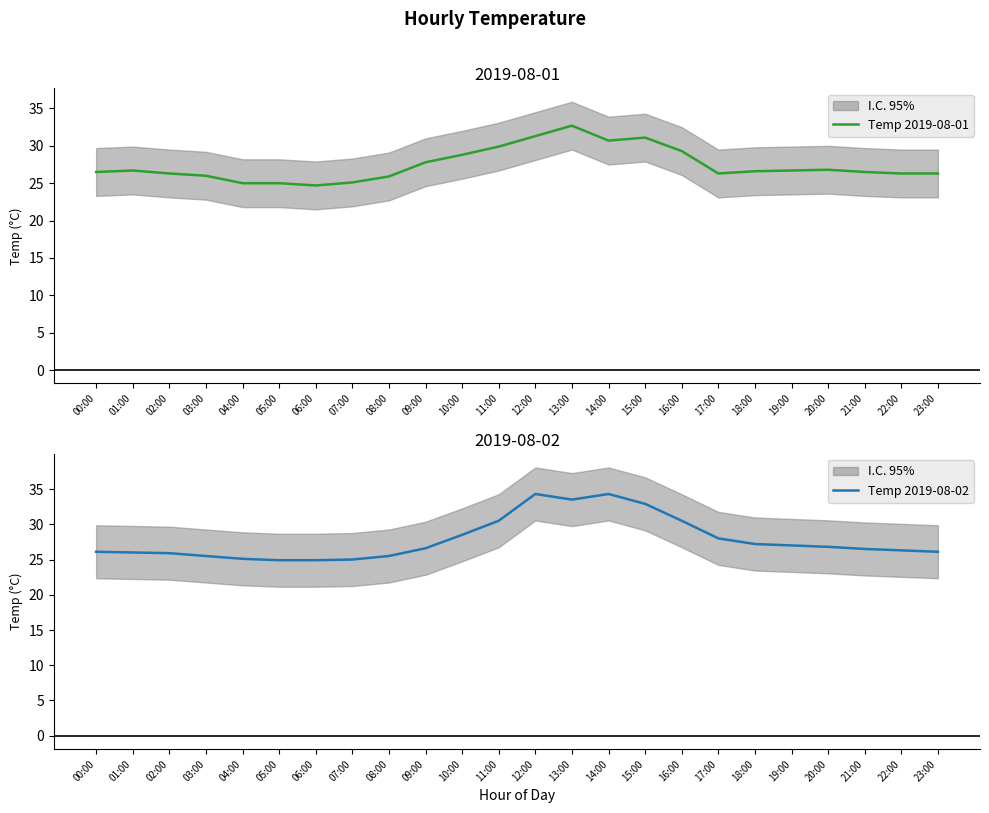

The Temp 2019-08-01 series shows 8.6 at 16:00. True or false?

False